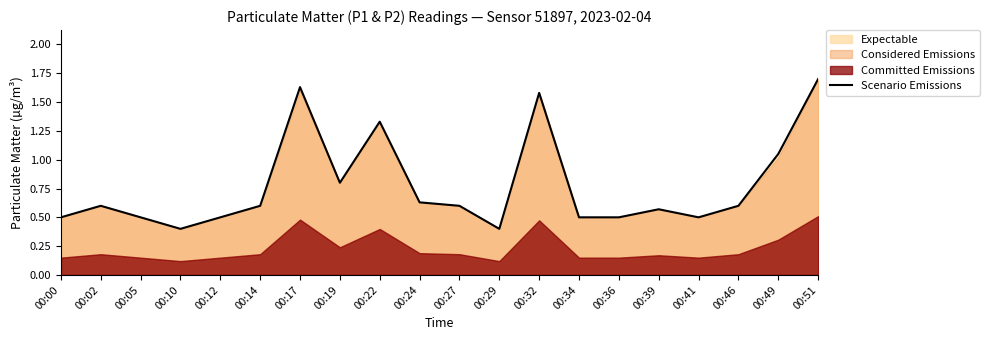

What is the change in value from 00:34 to 00:49?

+0.6